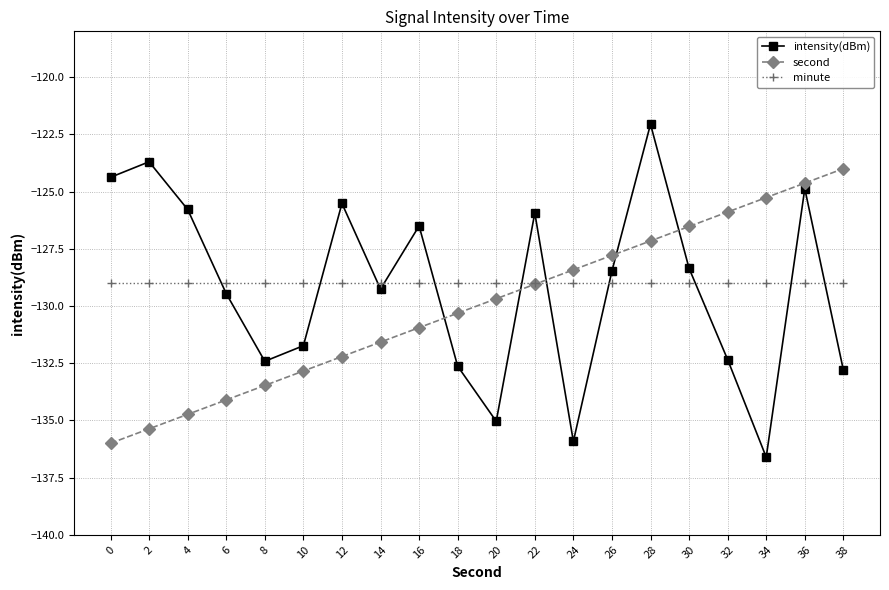

At 38, list the series in order from smallest to largest.

intensity(dBm), minute, second